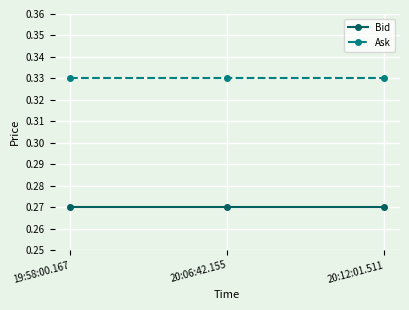

What is the sum of the Bid values at 20:12:01.511 and 20:06:42.155?

0.5